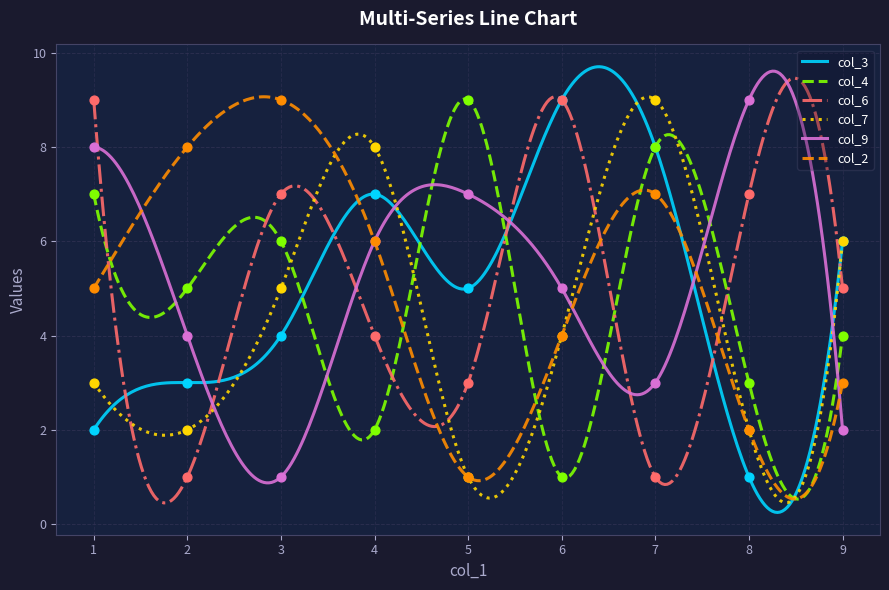

What are all the series names shown in the legend?

col_3, col_4, col_6, col_7, col_9, col_2